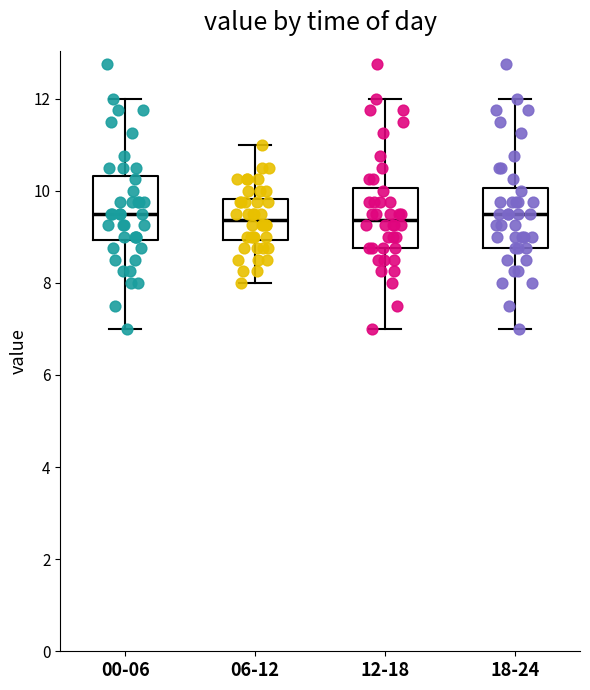

Where does the upper whisker of the box for 18-24 end on the y-axis? The values are not printed on the chart, so give them approximately, as read against the axis.

12.0